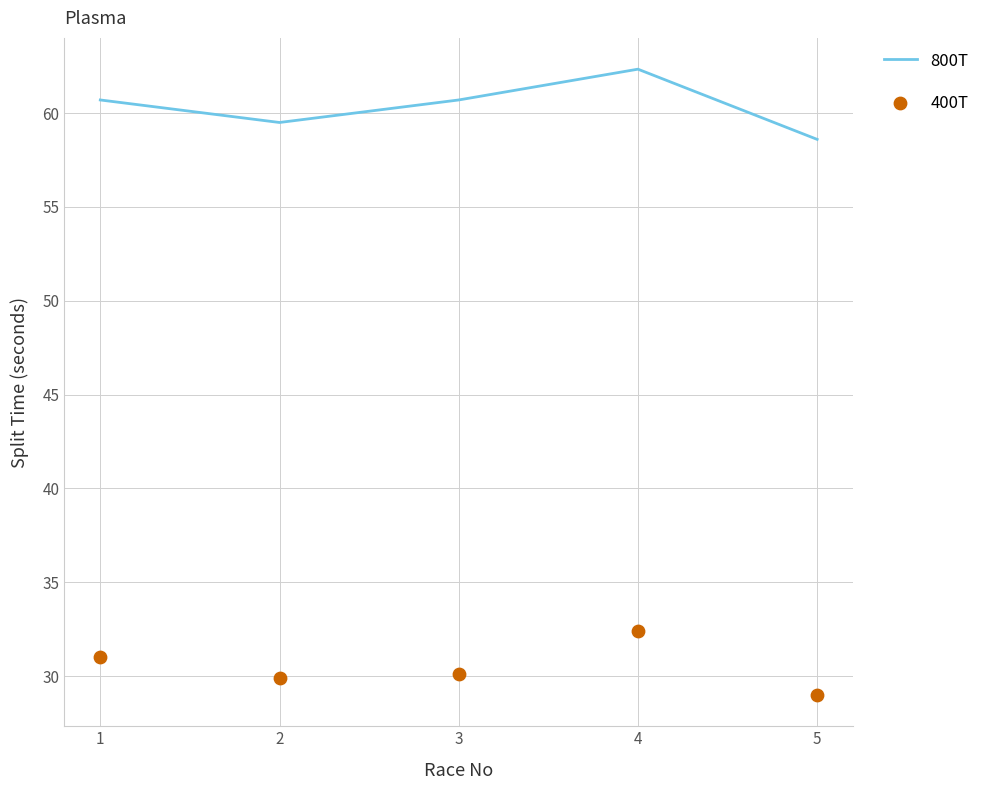

At how many categories does at least one series exceed 32?

5